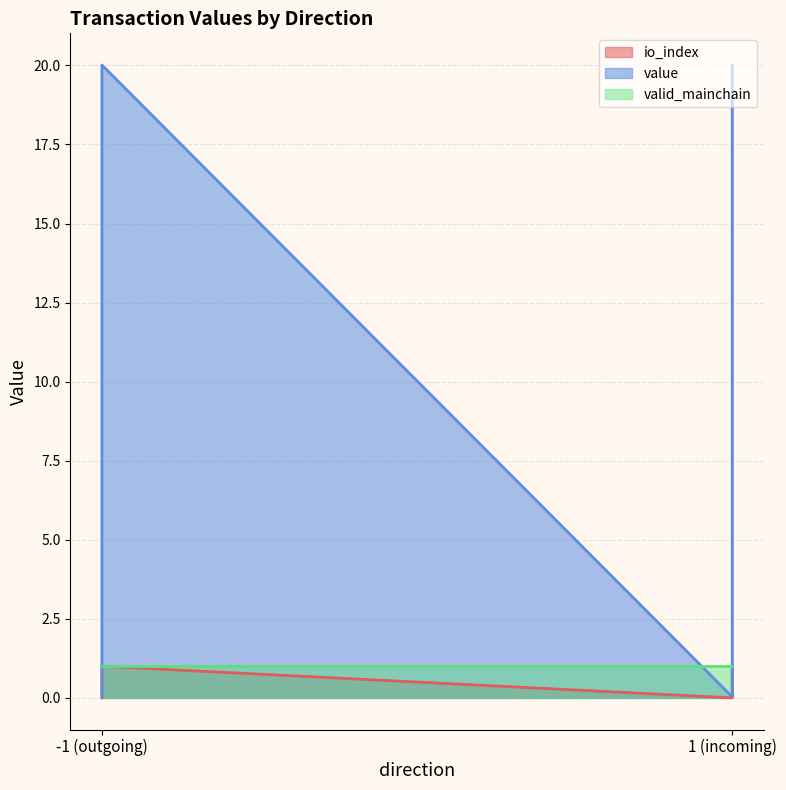

Does the chart have visible grid lines?

Yes